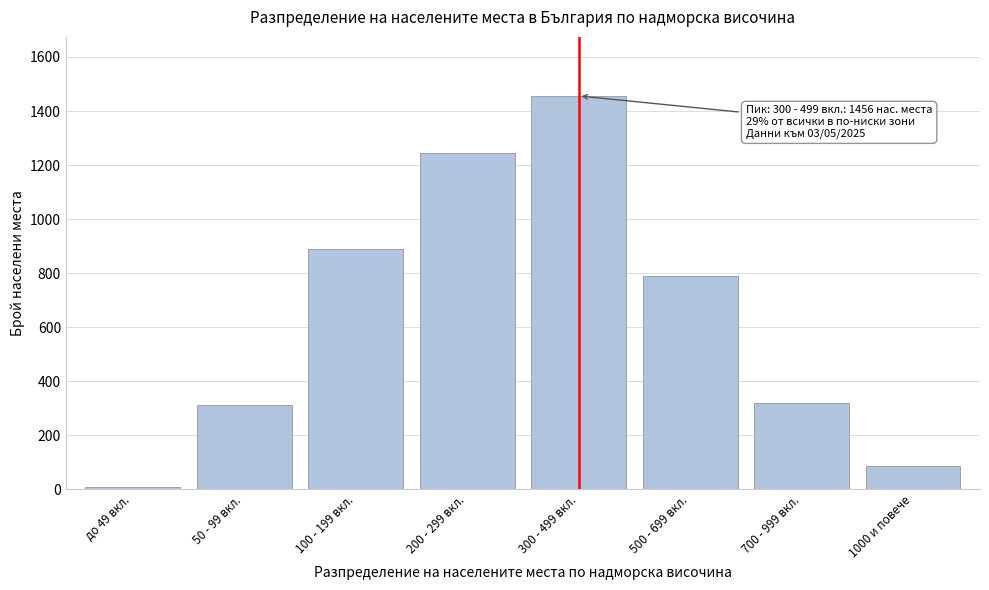

Reading left to right, extract all data points from this chart.

до 49 вкл.=7	50 - 99 вкл.=312	100 - 199 вкл.=890	200 - 299 вкл.=1243	300 - 499 вкл.=1456	500 - 699 вкл.=789	700 - 999 вкл.=321	1000 и повече=87